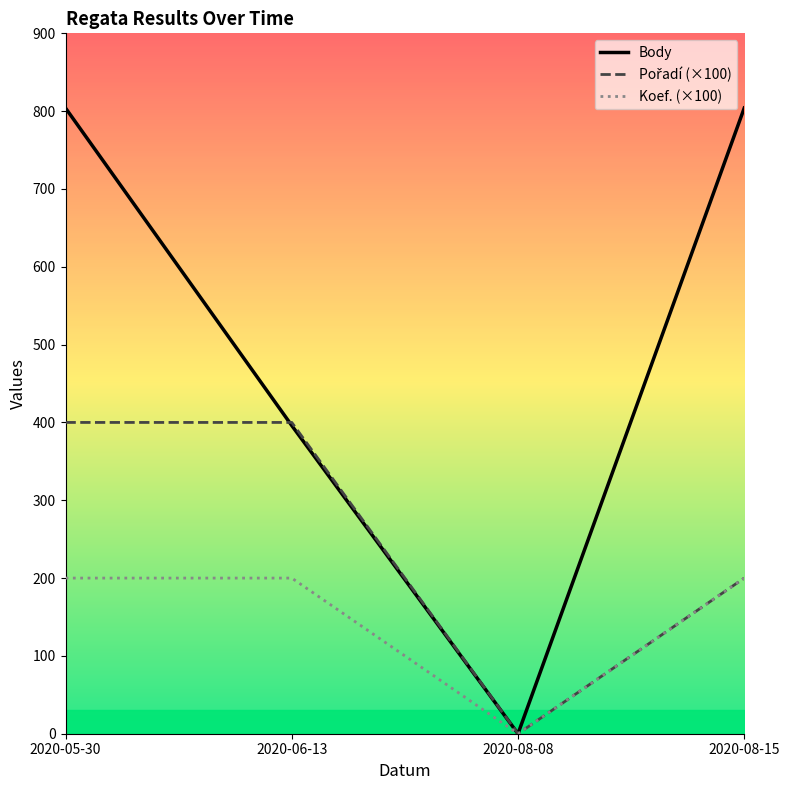

Is it true that Pořadí equals 252 at 2020-06-13?

False